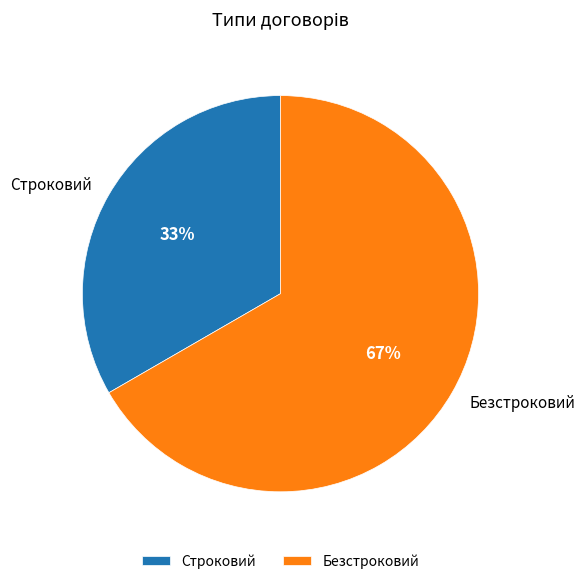

What is the ratio of the value at Строковий to the value at Безстроковий?

0.5